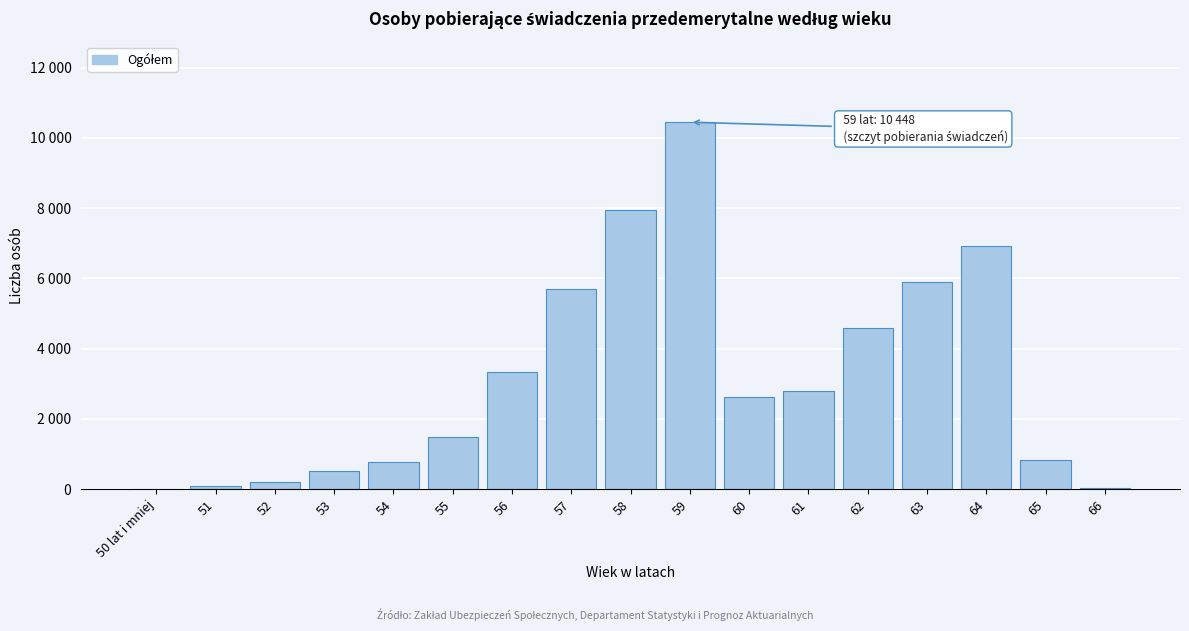

Are the bars horizontal?

No